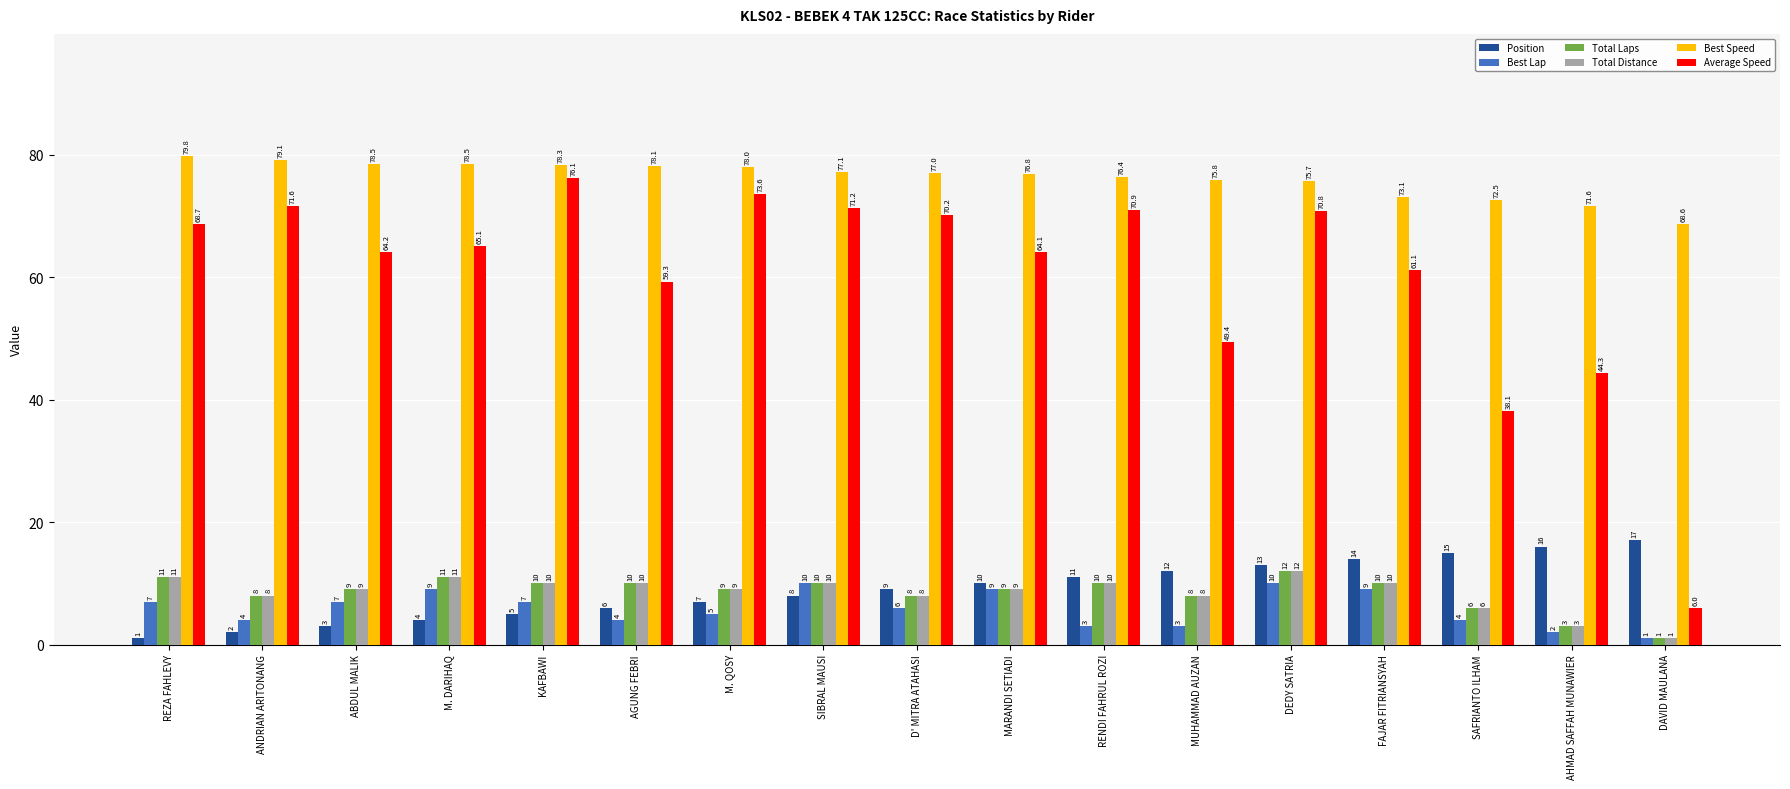

How many groups of bars are there?

17